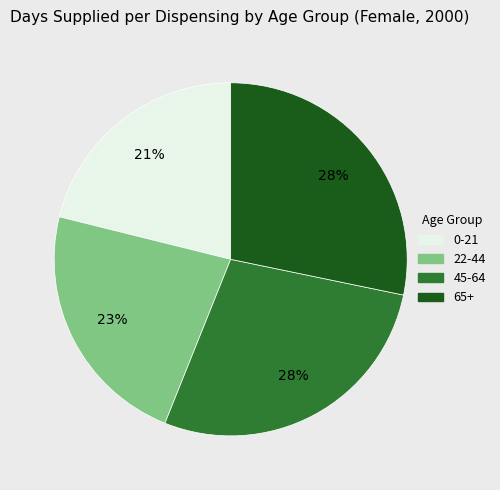

The 22-44 slice represents 33% of the pie. True or false?

False